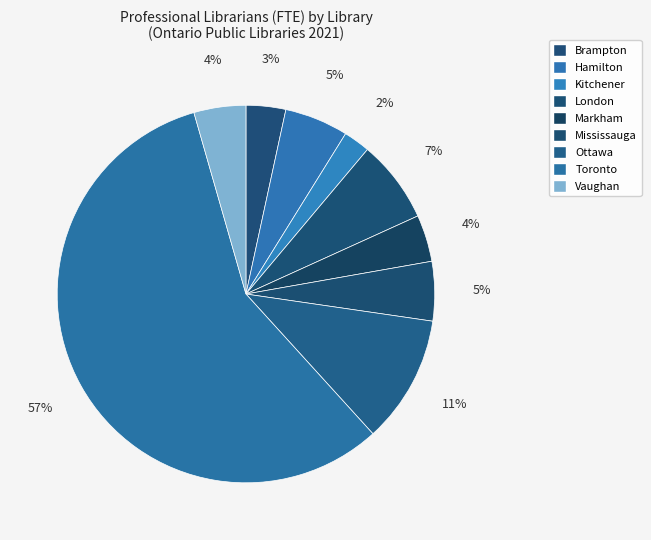

Rank the categories by value from highest to lowest.

Toronto, Ottawa, London, Hamilton, Mississauga, Vaughan, Markham, Brampton, Kitchener